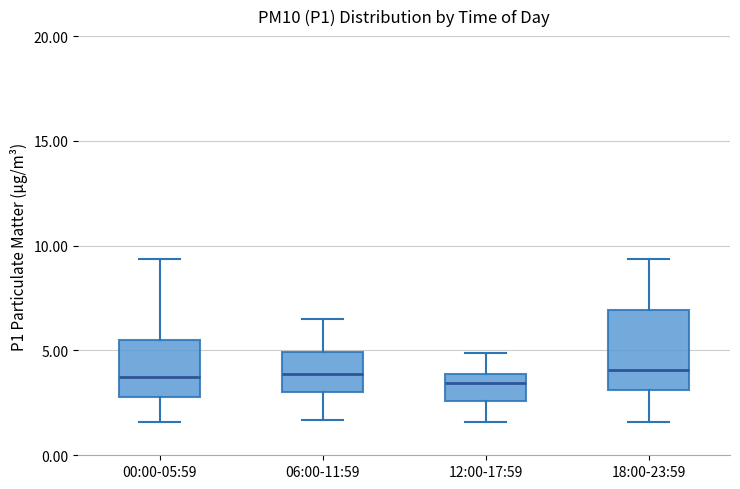

Reading left to right, transcribe this box plot: for each box, give where its median line is, the range the box spans, and where its two whiskers end, as read against the y-axis. The values are not printed on the chart, so give them approximately, as read against the axis.

00:00-05:59: median 4.0, box 3.0 to 5.5, whiskers 1.5 to 9.5
06:00-11:59: median 4.0, box 3.0 to 5.0, whiskers 1.5 to 6.5
12:00-17:59: median 3.5, box 2.5 to 4.0, whiskers 1.5 to 5.0
18:00-23:59: median 4.0, box 3.0 to 7.0, whiskers 1.5 to 9.5